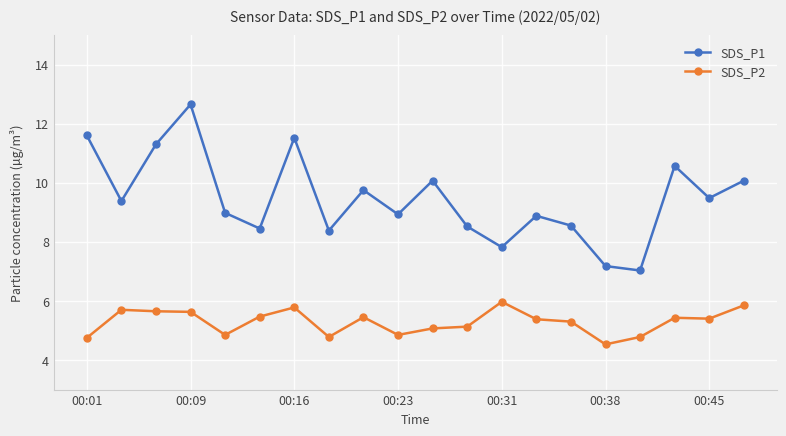

How many lines are shown in the chart?

2